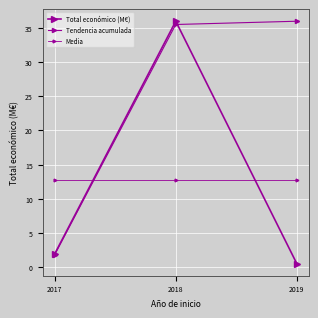

How many lines are shown in the chart?

3